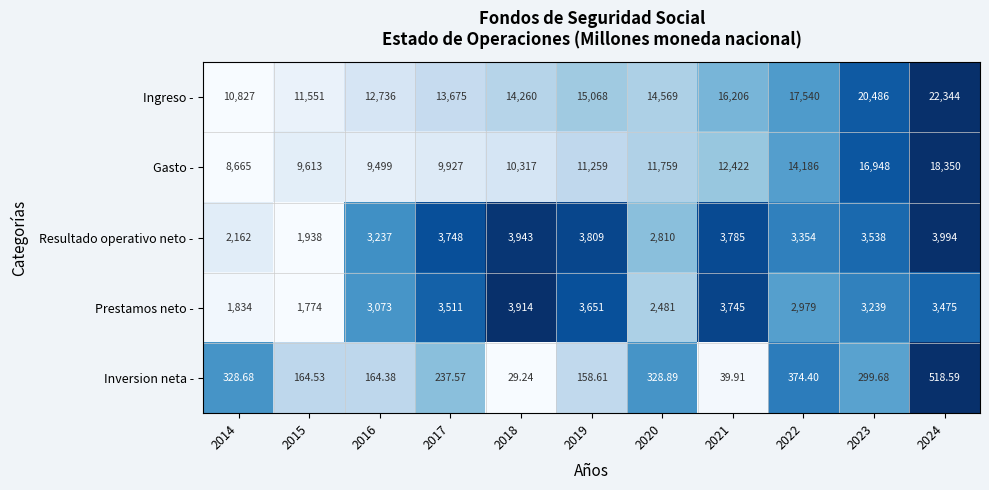

Is the value of Gasto - at 2022 greater than the value of Ingreso - at 2023?

No